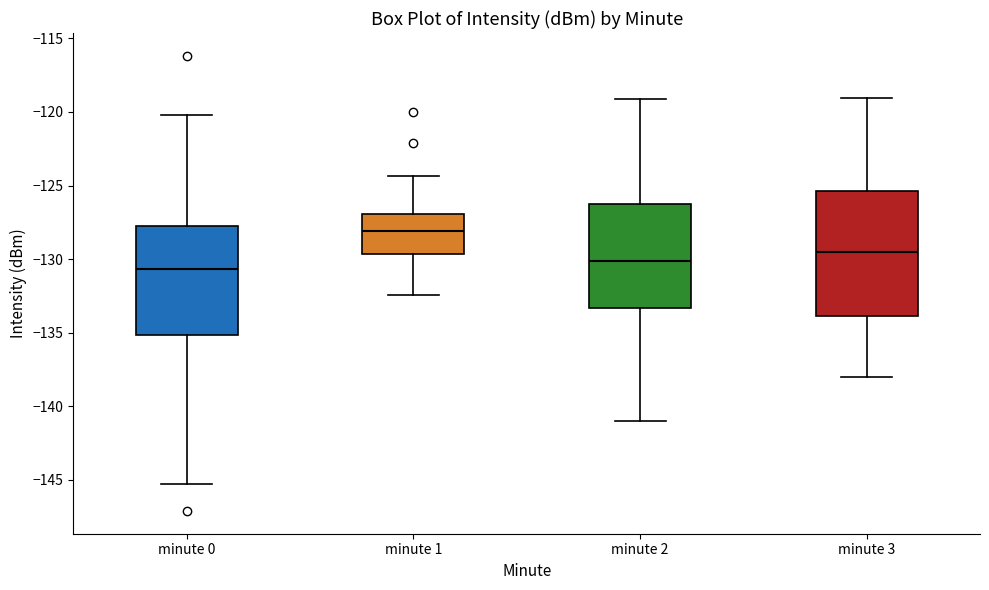

Reading left to right, transcribe this box plot: for each box, give where its median line is, the range the box spans, and where its two whiskers end, as read against the y-axis. The values are not printed on the chart, so give them approximately, as read against the axis.

minute 0: median -130.5, box -135.0 to -128.0, whiskers -145.5 to -120.0
minute 1: median -128.0, box -129.5 to -127.0, whiskers -132.5 to -124.5
minute 2: median -130.0, box -133.5 to -126.0, whiskers -141.0 to -119.0
minute 3: median -129.5, box -134.0 to -125.5, whiskers -138.0 to -119.0